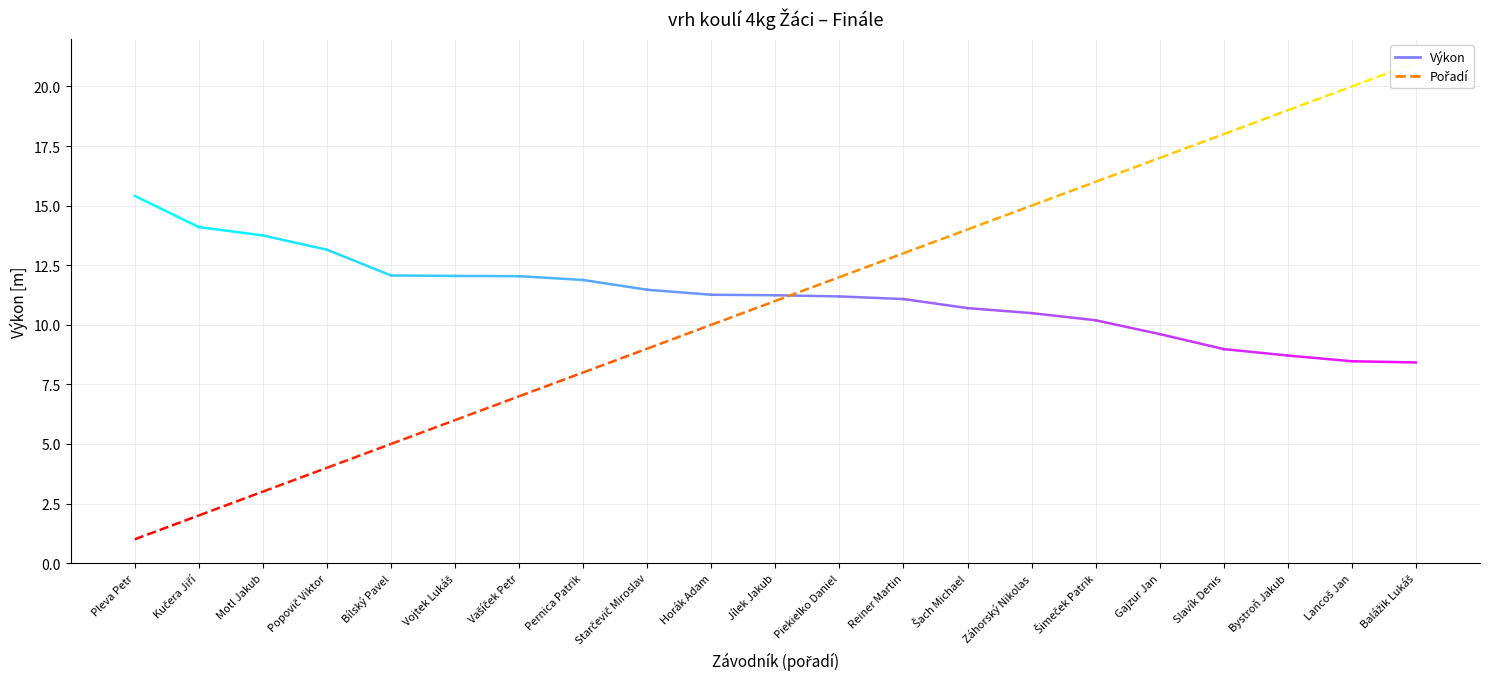

What is the maximum value for Výkon?

15.4